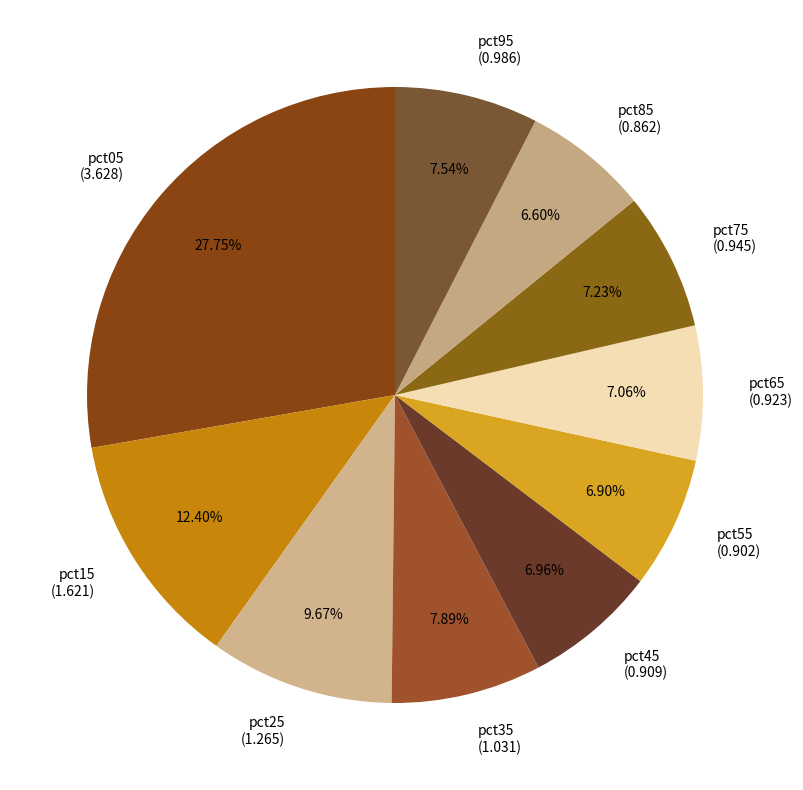

To the nearest percent, what percentage of the pie is pct25?

10%